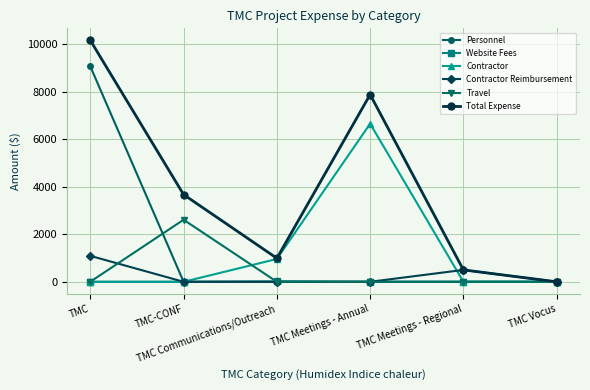

Is it true that Total Expense equals -4277.2 at TMC Vocus?

False